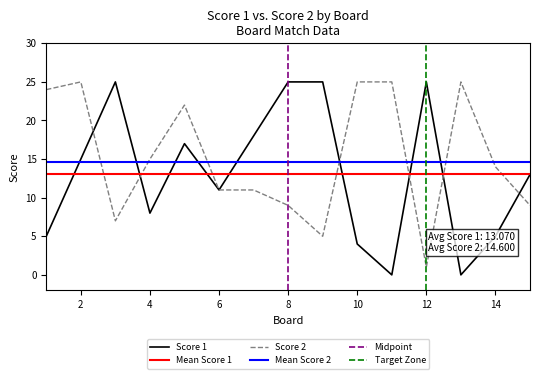

Which series ends up on top after the final intersection of Score 1 and Score 2?

Score 1